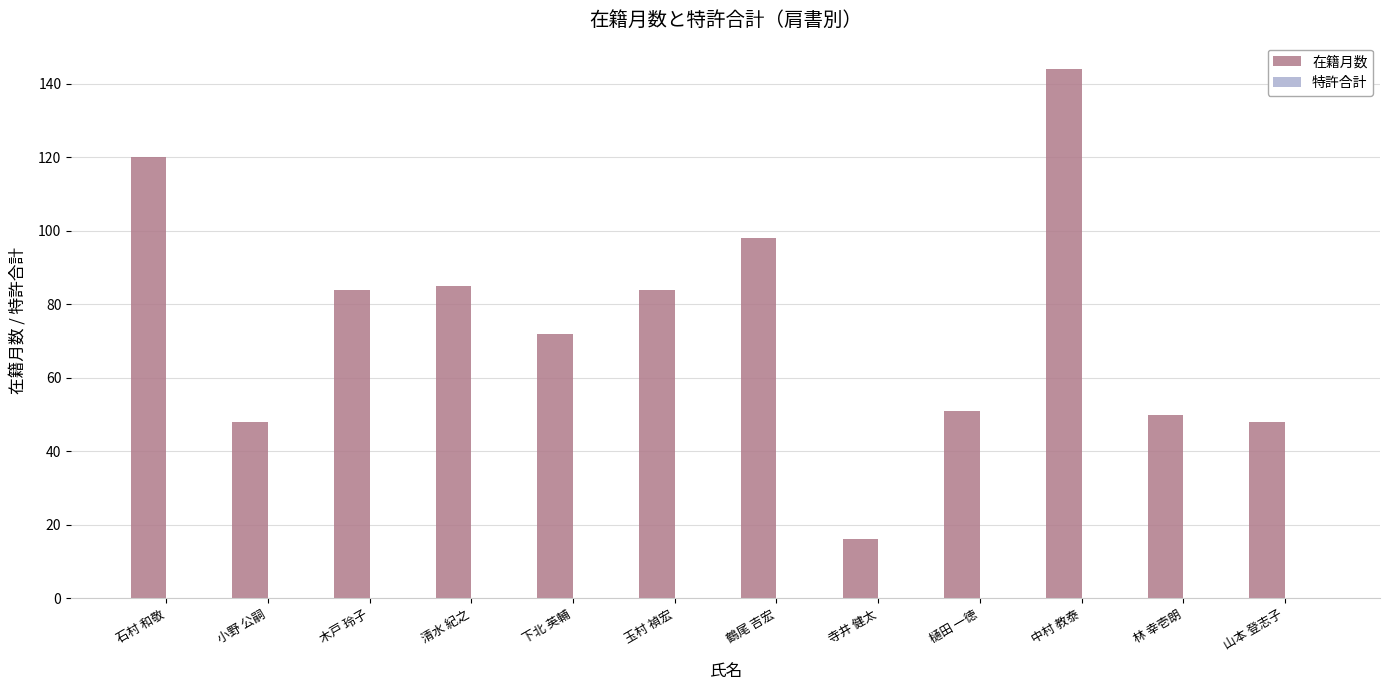

What is the greatest value displayed?

144